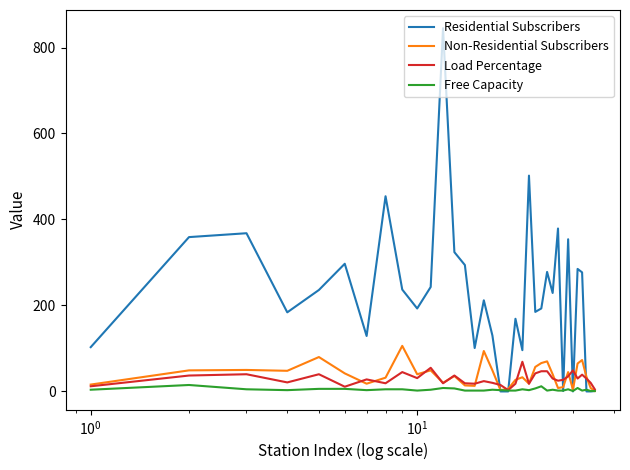

Which series has the widest spread of values?

Residential Subscribers